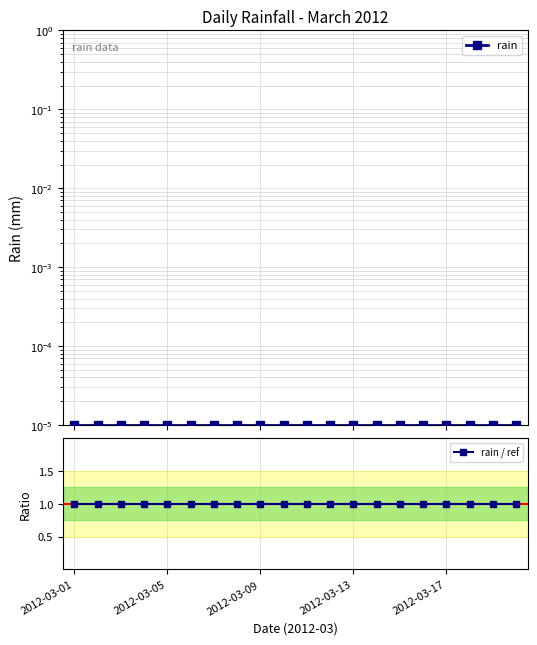

Rank the series by their average value, from highest to lowest.

rain / ref, rain